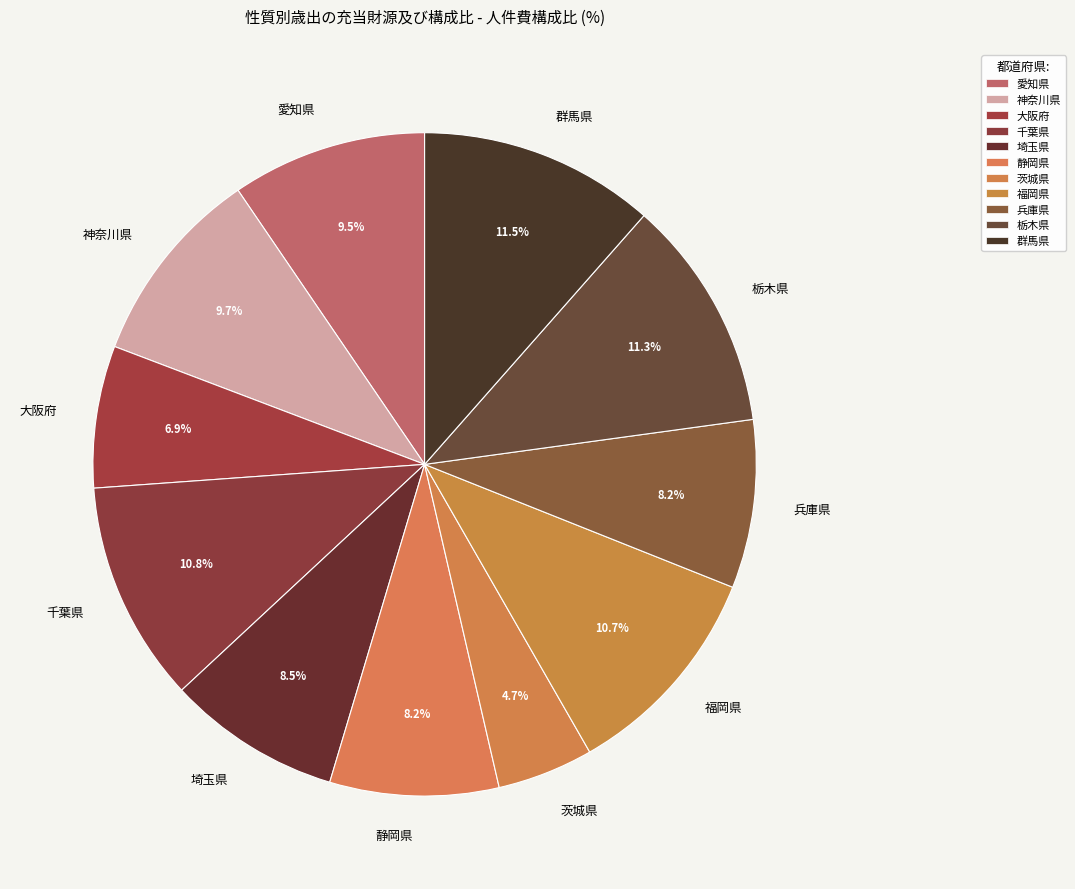

What is the total percentage of 大阪府 and 群馬県?

18.4%